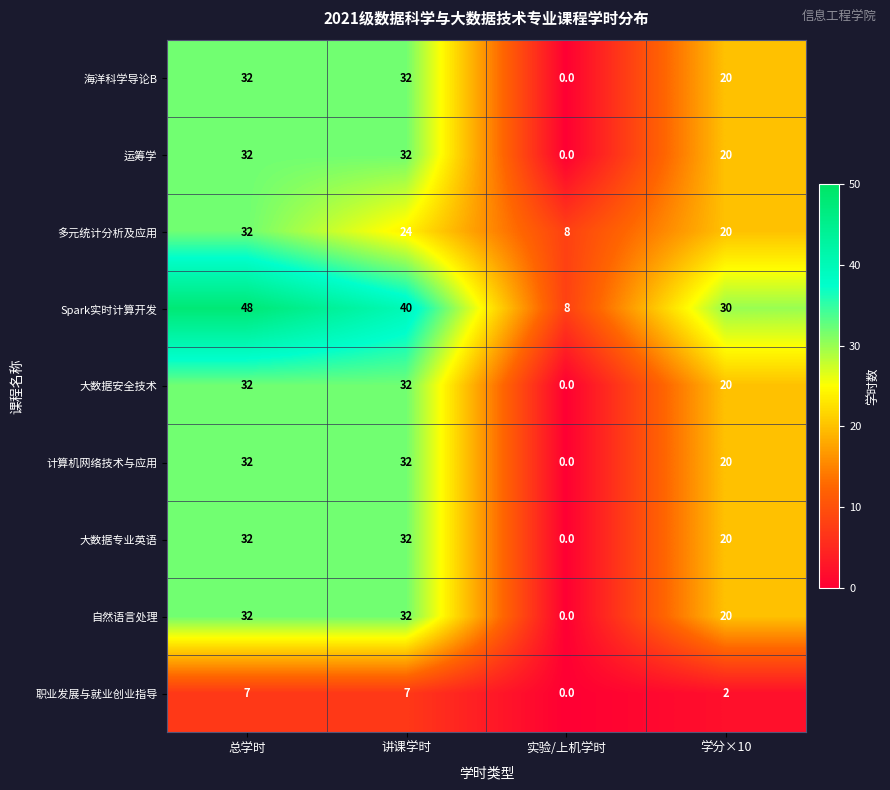

What is the difference between the highest and lowest values at 学分×10?

28